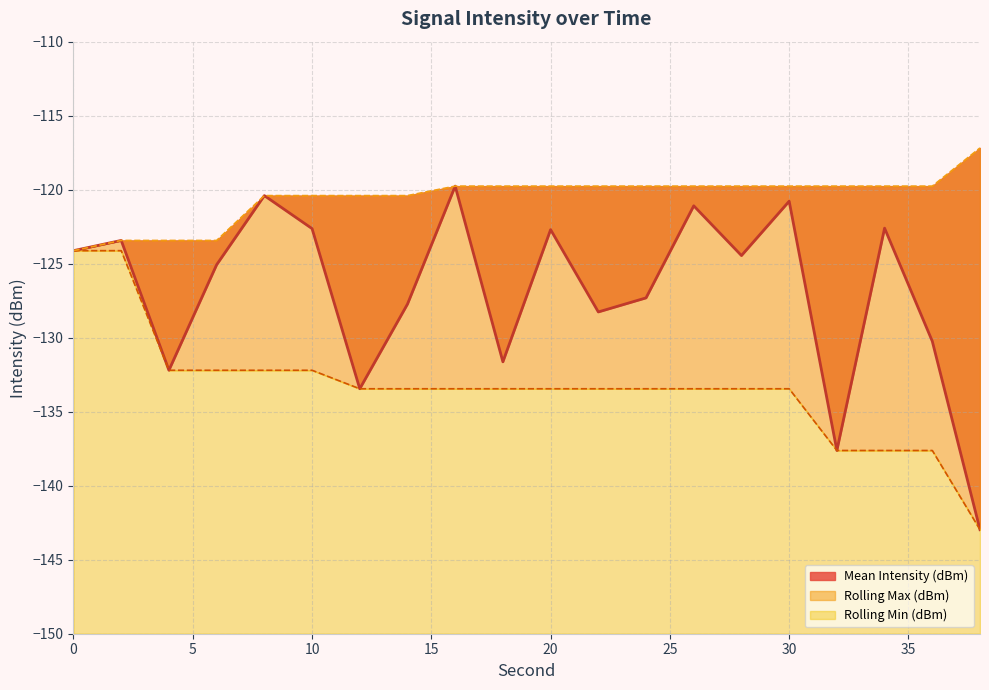

Reading left to right, list all the values displayed in this chart.

Mean Intensity (dBm): -124.1	-123.4	-132.2	-125.1	-120.4	-122.6	-133.4	-127.7	-119.8	-131.6	-122.7	-128.3	-127.3	-121.1	-124.5	-120.8	-137.6	-122.6	-130.2	-143.0
Rolling Min (dBm): -124.1	-124.1	-132.2	-132.2	-132.2	-132.2	-133.4	-133.4	-133.4	-133.4	-133.4	-133.4	-133.4	-133.4	-133.4	-133.4	-137.6	-137.6	-137.6	-143.0
Rolling Max (dBm): -124.1	-123.4	-123.4	-123.4	-120.4	-120.4	-120.4	-120.4	-119.8	-119.8	-119.8	-119.8	-119.8	-119.8	-119.8	-119.8	-119.8	-119.8	-119.8	-117.2